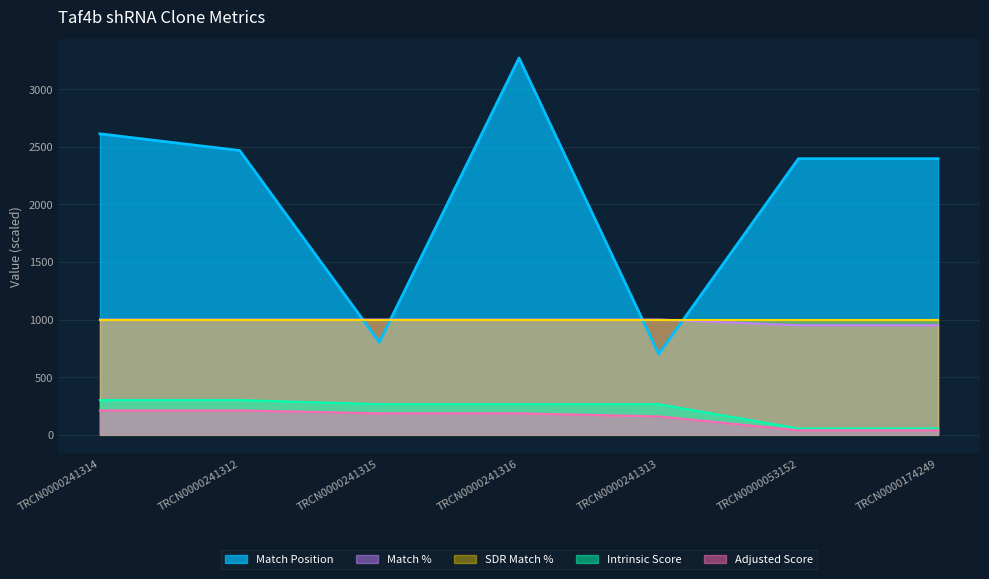

What is the value of the Match Position point at the 5th from the left?

700.0